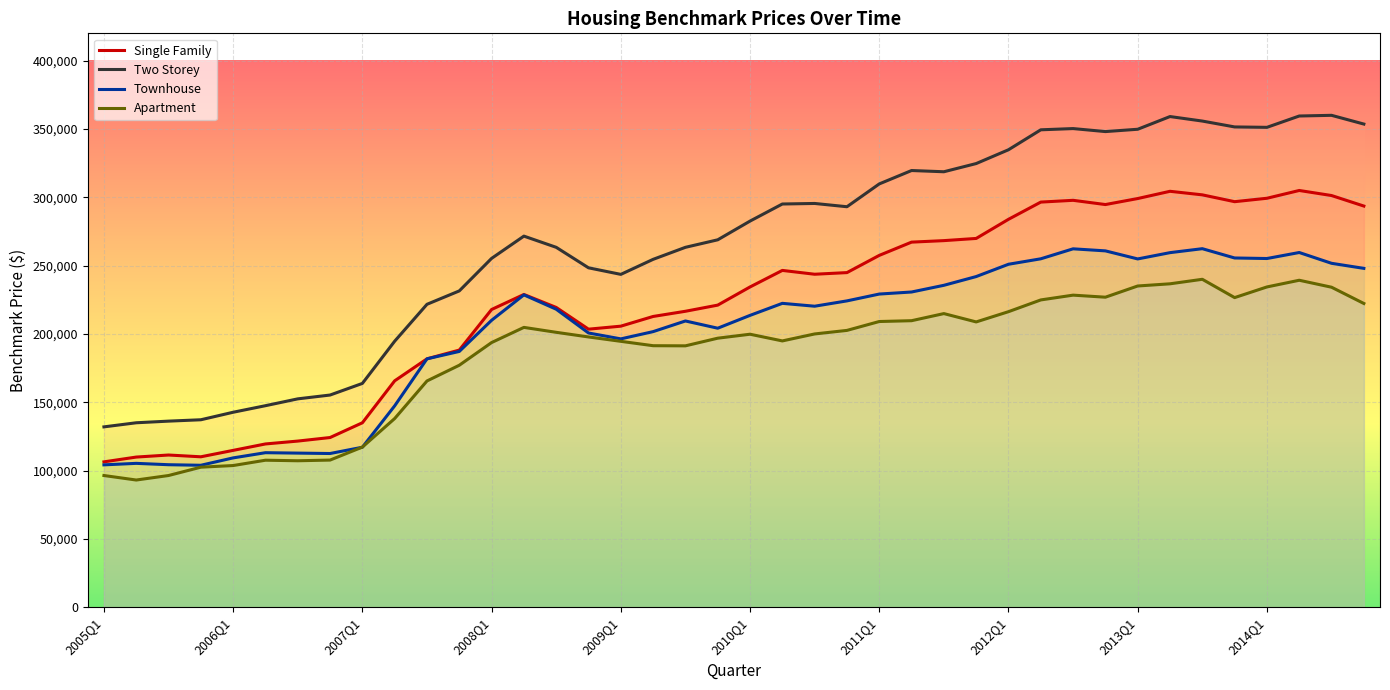

Reading left to right, transcribe all the data shown in this chart.

Single_Family_Benchmark: 2005Q1=106400	2005Q2=109900	2005Q3=111400	2005Q4=110100	2006Q1=114800	2006Q2=119500	2006Q3=121600	2006Q4=124200	2007Q1=135000	2007Q2=165700	2007Q3=181800	2007Q4=188200	2008Q1=217900	2008Q2=228900	2008Q3=219400	2008Q4=203500	2009Q1=205700	2009Q2=212800	2009Q3=216600	2009Q4=221100	2010Q1=234400	2010Q2=246500	2010Q3=243700	2010Q4=244900	2011Q1=257500	2011Q2=267200	2011Q3=268300	2011Q4=269900	2012Q1=283900	2012Q2=296500	2012Q3=297800	2012Q4=294700	2013Q1=299100	2013Q2=304400	2013Q3=301800	2013Q4=296800	2014Q1=299300	2014Q2=305000	2014Q3=301300	2014Q4=293600
Two_Storey_Benchmark: 2005Q1=132000	2005Q2=135000	2005Q3=136200	2005Q4=137200	2006Q1=142700	2006Q2=147500	2006Q3=152500	2006Q4=155300	2007Q1=163800	2007Q2=194700	2007Q3=221700	2007Q4=231500	2008Q1=255300	2008Q2=271600	2008Q3=263400	2008Q4=248400	2009Q1=243600	2009Q2=254600	2009Q3=263400	2009Q4=268900	2010Q1=282600	2010Q2=295100	2010Q3=295500	2010Q4=293100	2011Q1=309800	2011Q2=319600	2011Q3=318700	2011Q4=324700	2012Q1=334800	2012Q2=349400	2012Q3=350300	2012Q4=348100	2013Q1=349800	2013Q2=359100	2013Q3=355800	2013Q4=351500	2014Q1=351200	2014Q2=359500	2014Q3=360000	2014Q4=353600
Townhouse_Benchmark: 2005Q1=104200	2005Q2=105300	2005Q3=104300	2005Q4=103900	2006Q1=109300	2006Q2=113100	2006Q3=112800	2006Q4=112500	2007Q1=117100	2007Q2=147400	2007Q3=181800	2007Q4=187200	2008Q1=210000	2008Q2=228600	2008Q3=218100	2008Q4=200700	2009Q1=196400	2009Q2=201700	2009Q3=209500	2009Q4=204200	2010Q1=213600	2010Q2=222400	2010Q3=220300	2010Q4=224200	2011Q1=229200	2011Q2=230700	2011Q3=235600	2011Q4=242000	2012Q1=251000	2012Q2=255000	2012Q3=262300	2012Q4=260800	2013Q1=254900	2013Q2=259500	2013Q3=262400	2013Q4=255600	2014Q1=255200	2014Q2=259600	2014Q3=251700	2014Q4=248000
Apartment_Benchmark: 2005Q1=96400	2005Q2=93100	2005Q3=96400	2005Q4=102500	2006Q1=103700	2006Q2=107600	2006Q3=107200	2006Q4=107700	2007Q1=117200	2007Q2=138100	2007Q3=165600	2007Q4=177100	2008Q1=193700	2008Q2=204800	2008Q3=201200	2008Q4=197800	2009Q1=194600	2009Q2=191400	2009Q3=191300	2009Q4=196900	2010Q1=199800	2010Q2=194900	2010Q3=200000	2010Q4=202600	2011Q1=209100	2011Q2=209700	2011Q3=214900	2011Q4=208800	2012Q1=216300	2012Q2=224900	2012Q3=228400	2012Q4=226900	2013Q1=235100	2013Q2=236700	2013Q3=240000	2013Q4=226600	2014Q1=234400	2014Q2=239300	2014Q3=234200	2014Q4=222300